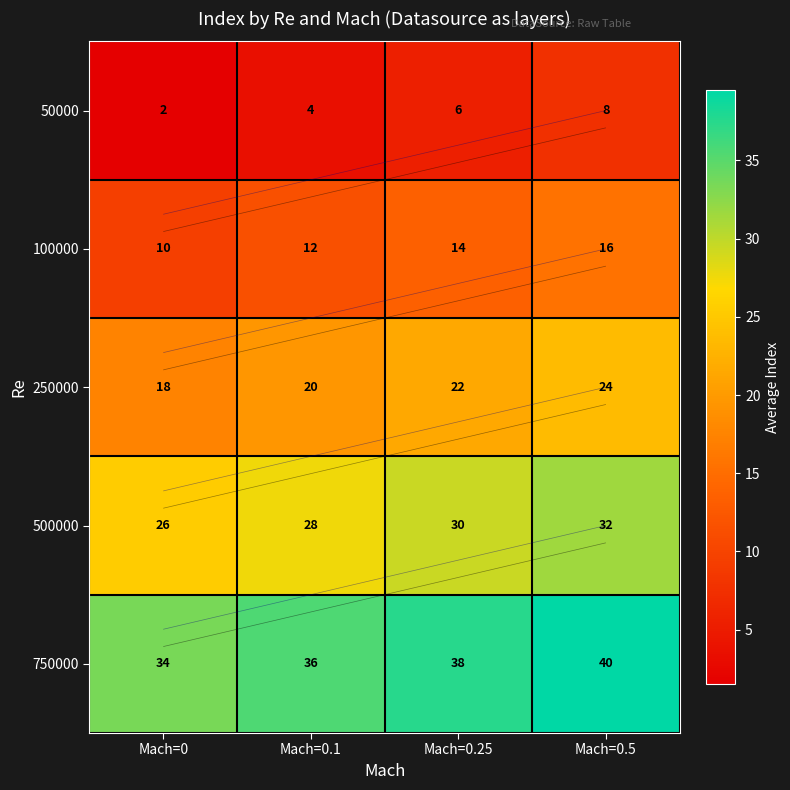

At which label does 750000 first exceed 37?

Mach=0.25